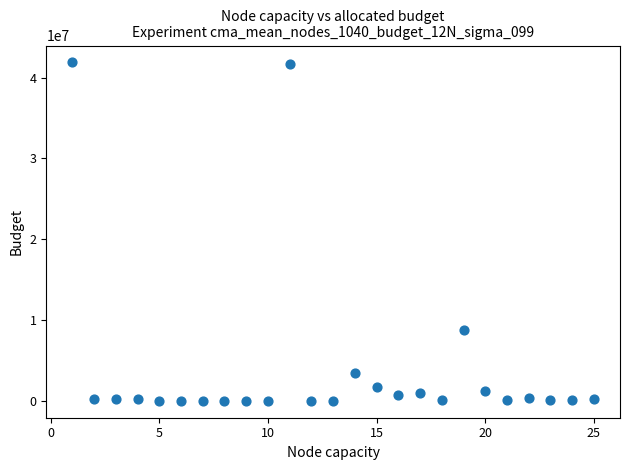

What is the range of X values (max minus min)?

24